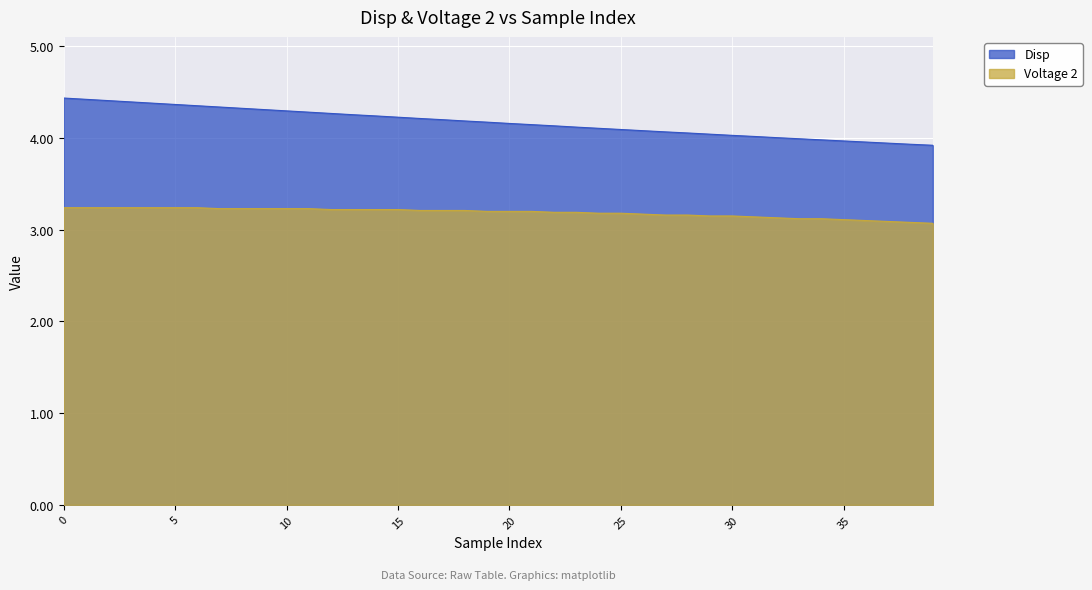

True or false: Voltage 2 has a value of 2.2 at 29.

False